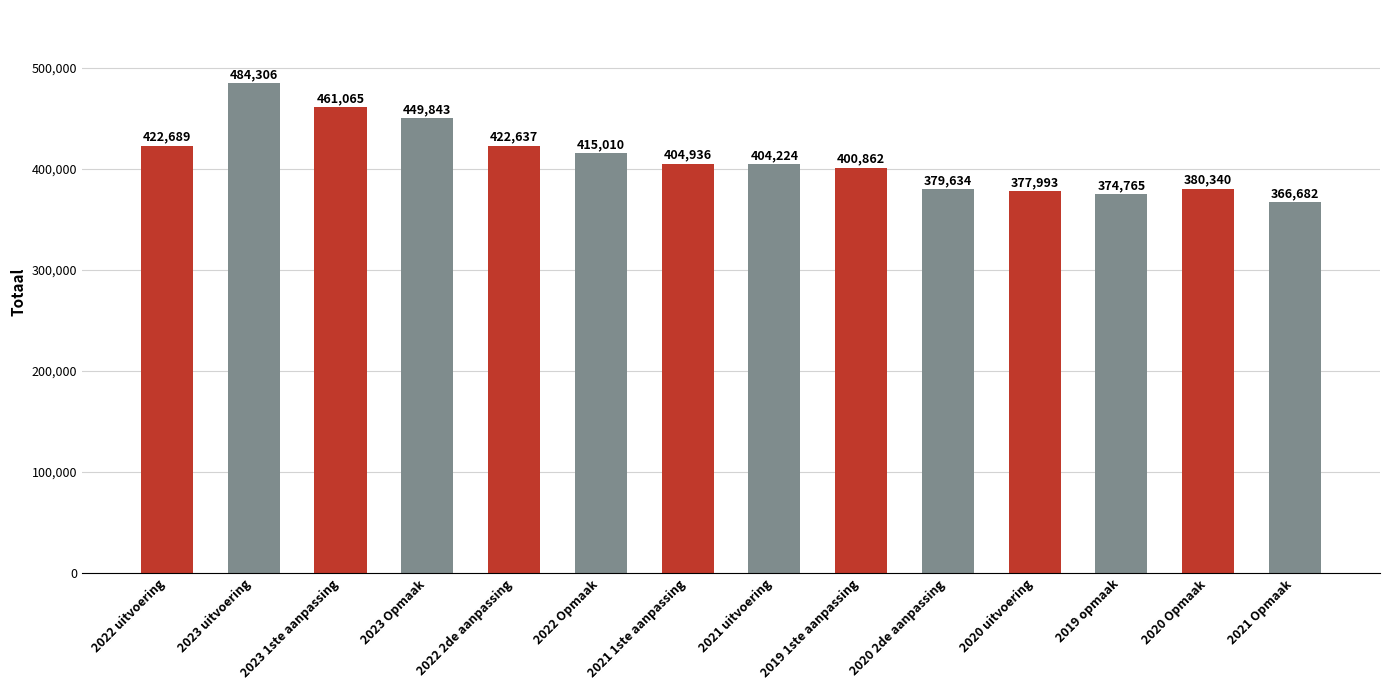

Approximately how many times larger is the value at 2022 Opmaak compared to 2020 2de aanpassing?

1.1